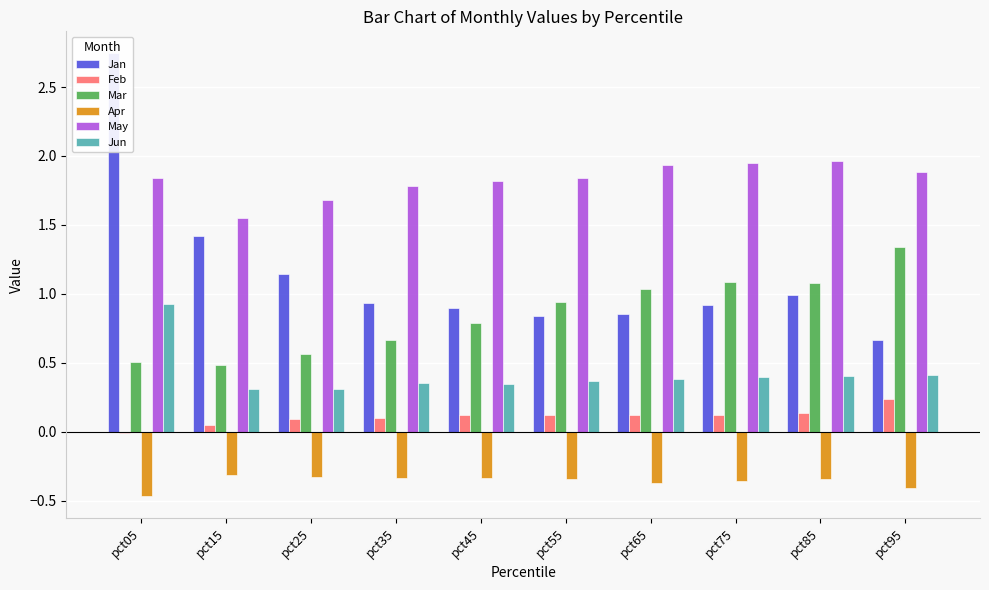

How many bars are there in each group?

6